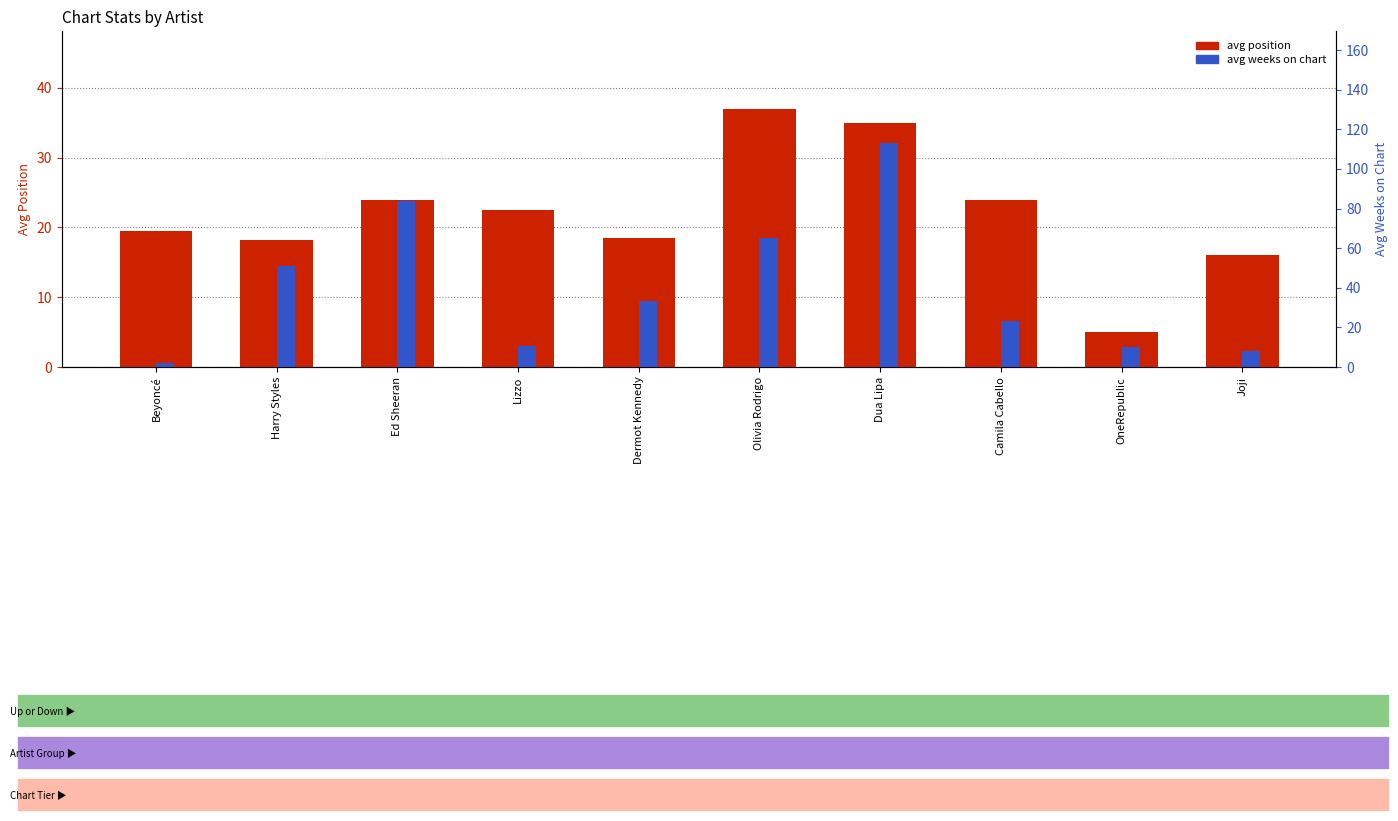

What position from the right is Lizzo?

7